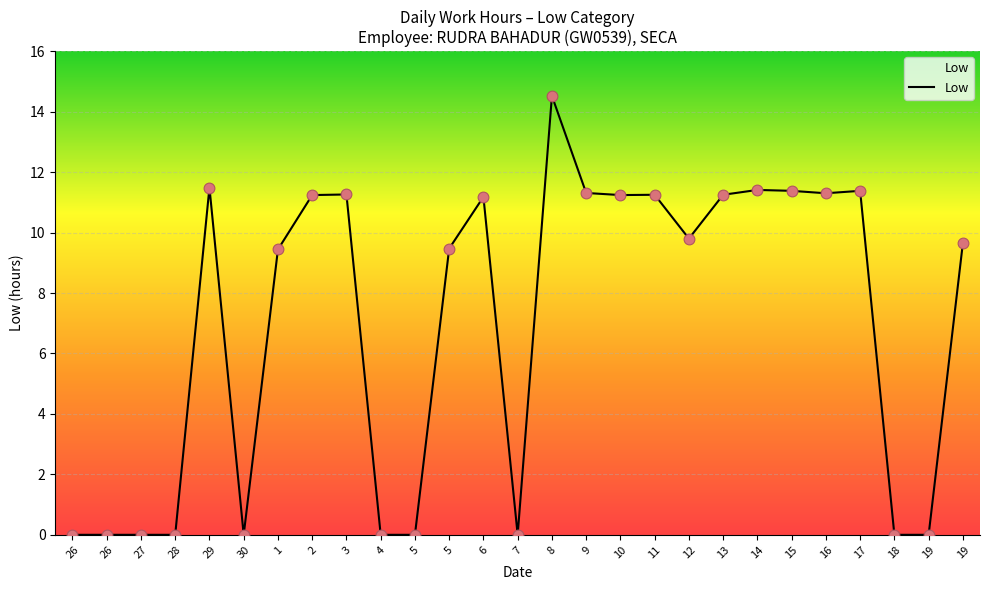

Between 16 and 8, which is larger?

8